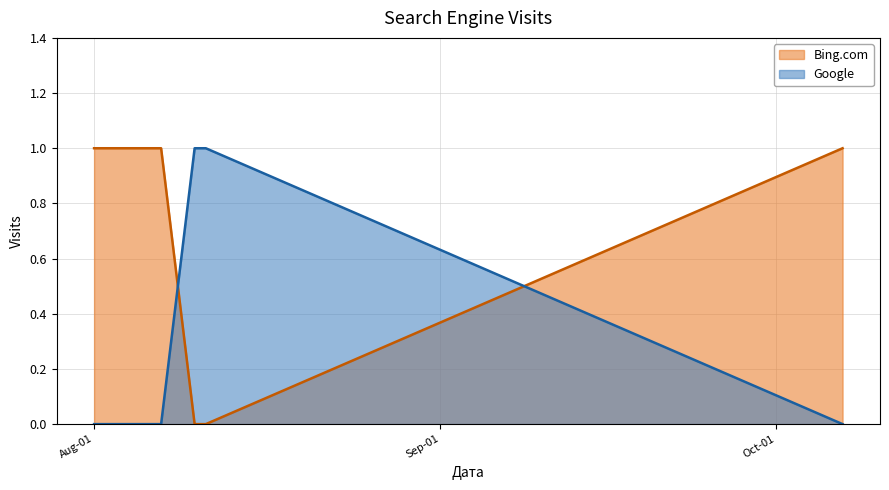

After their last crossing, which series has the higher values: Bing.com or Google?

Bing.com